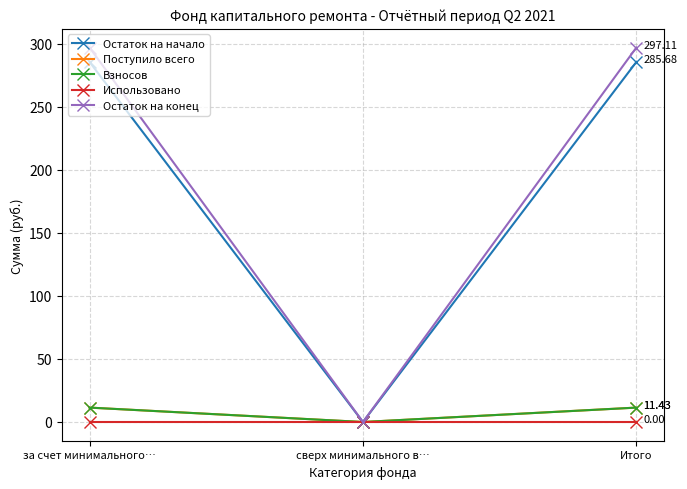

Does the chart have visible grid lines?

Yes